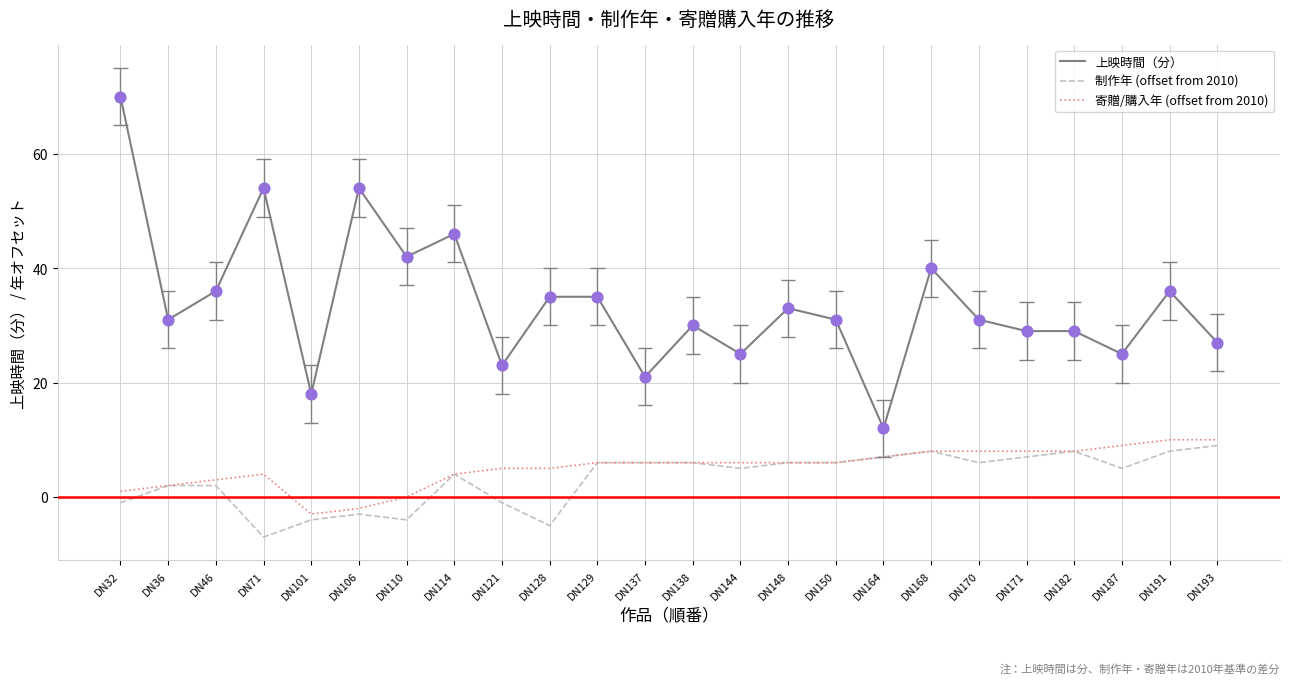

At which category is the sum across all series the highest?

DN32